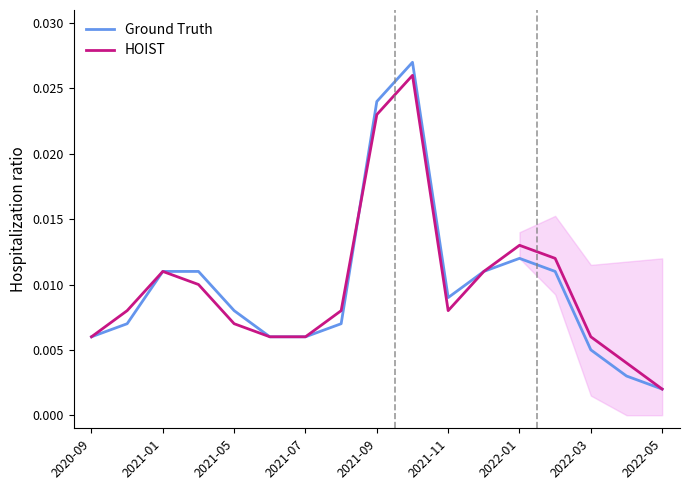

Which category has the lowest value in the Ground Truth series?

2022-05